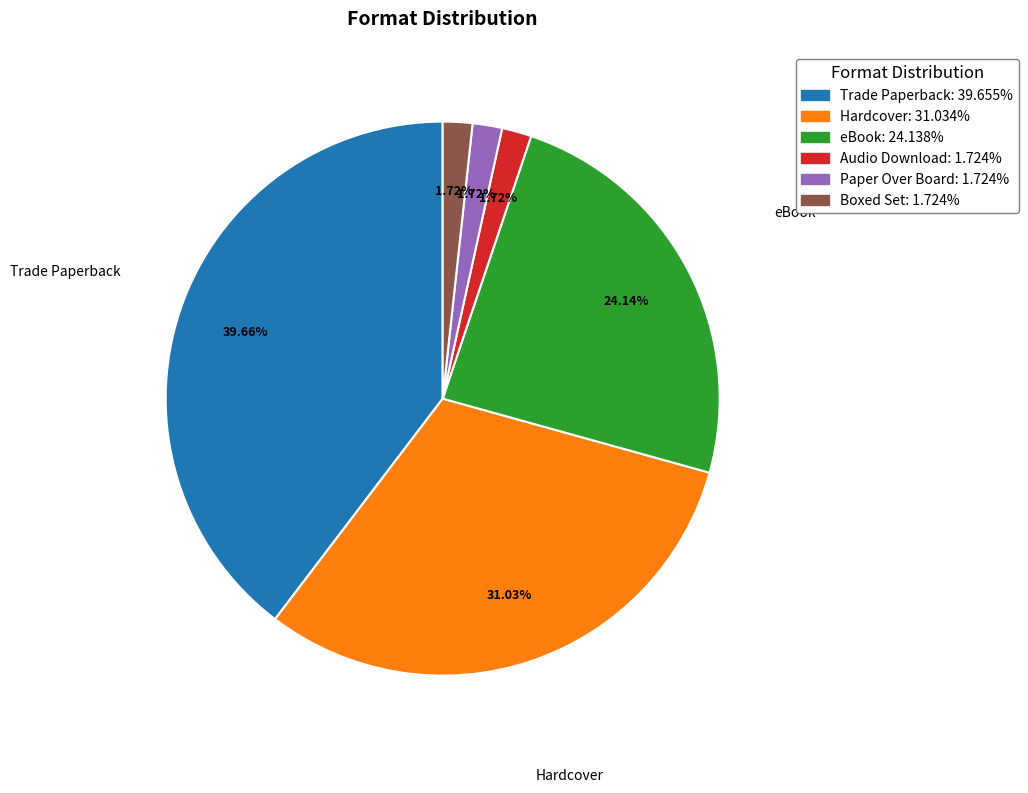

Is there a majority slice in this chart?

No